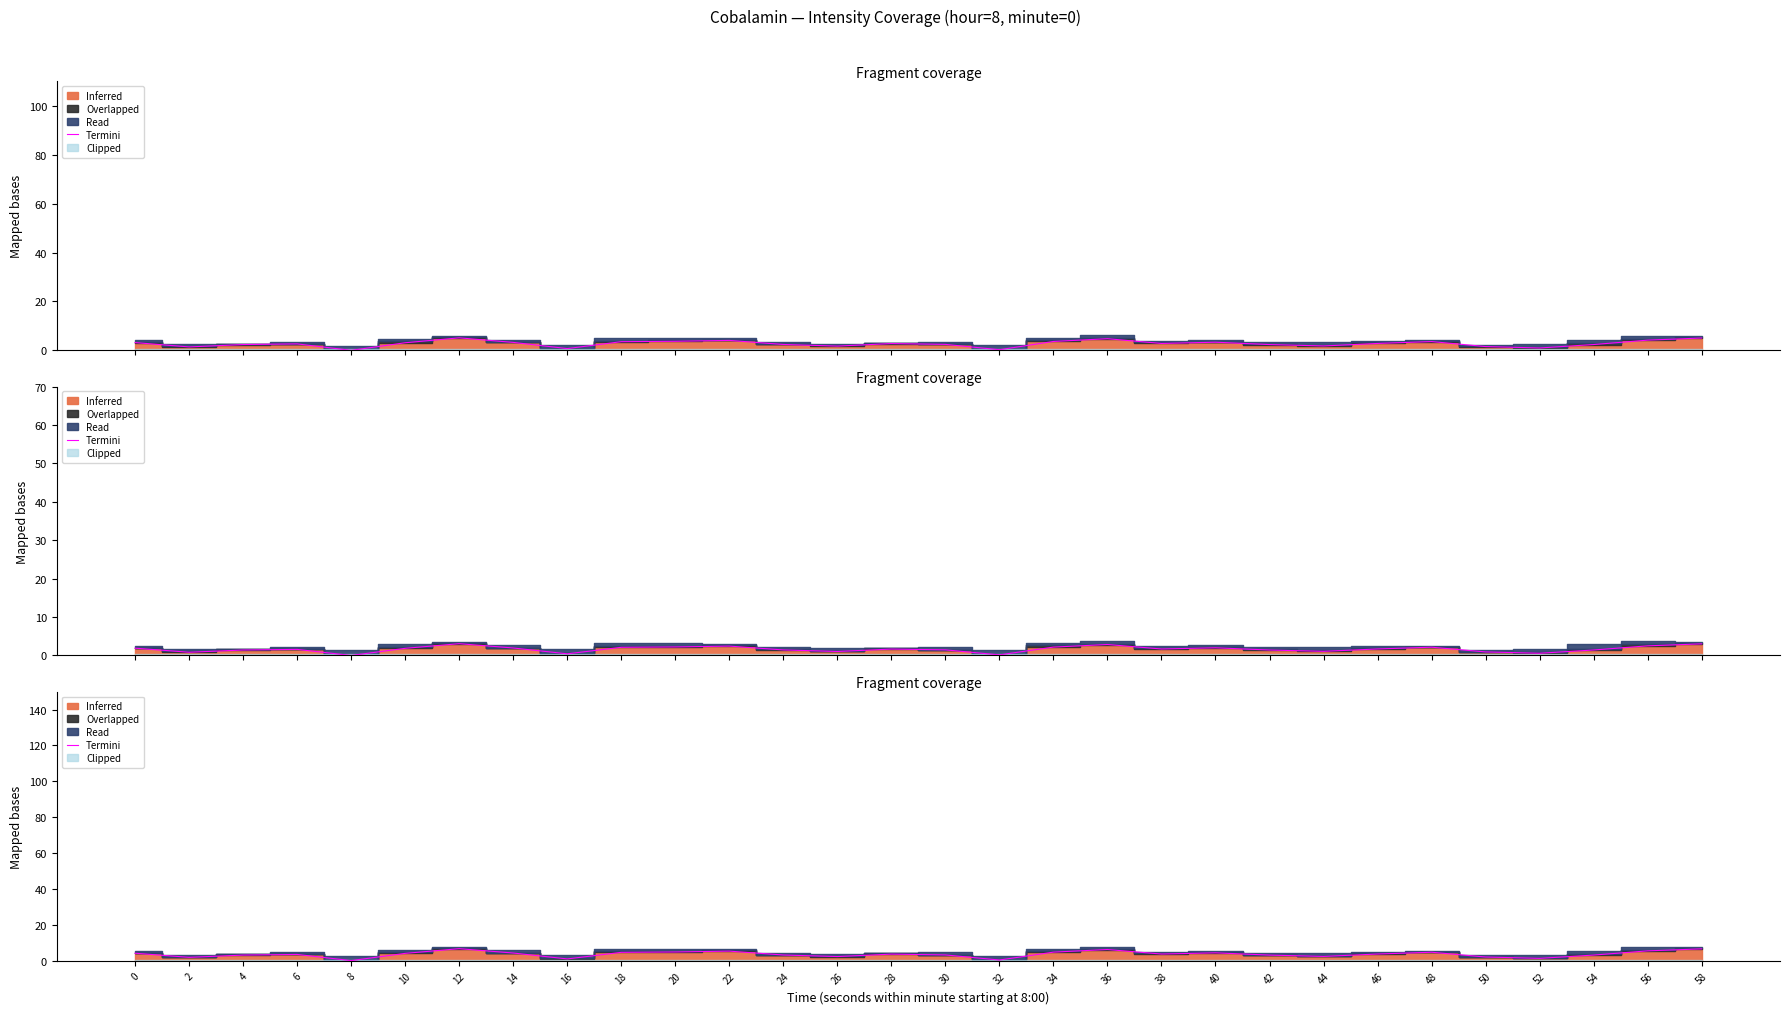

Where is the data nearest to the value 3?

42